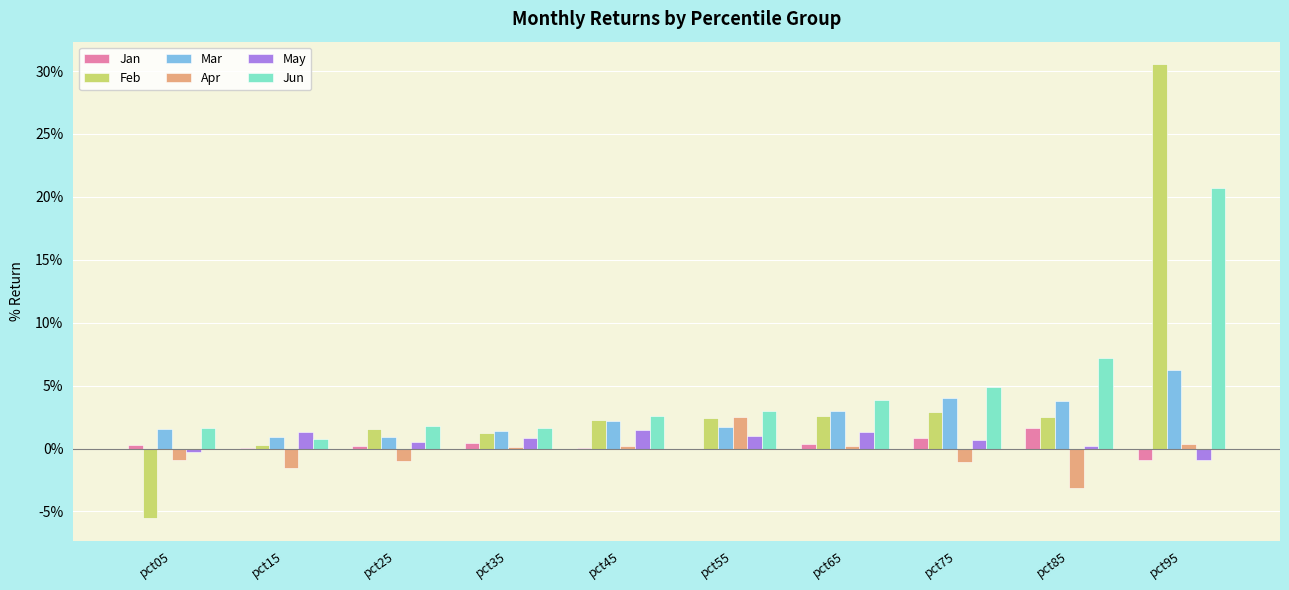

Which label corresponds to the largest value in the chart?

pct95